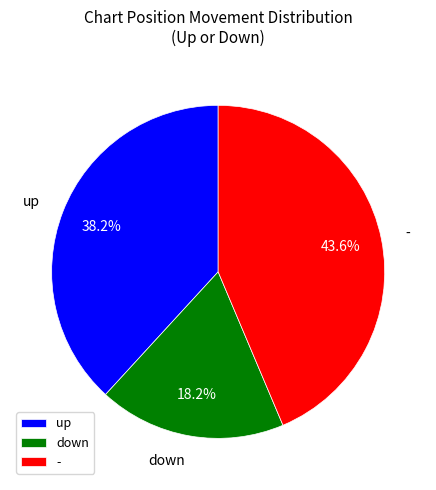

To the nearest percent, what percentage of the pie is down?

18%